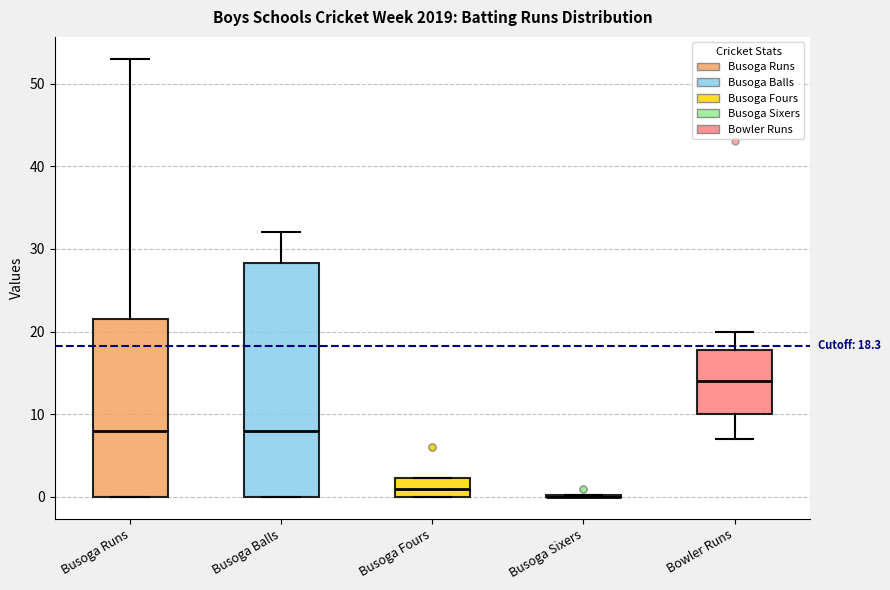

Which box is the tallest, from its lower edge to its upper edge?

Busoga Balls